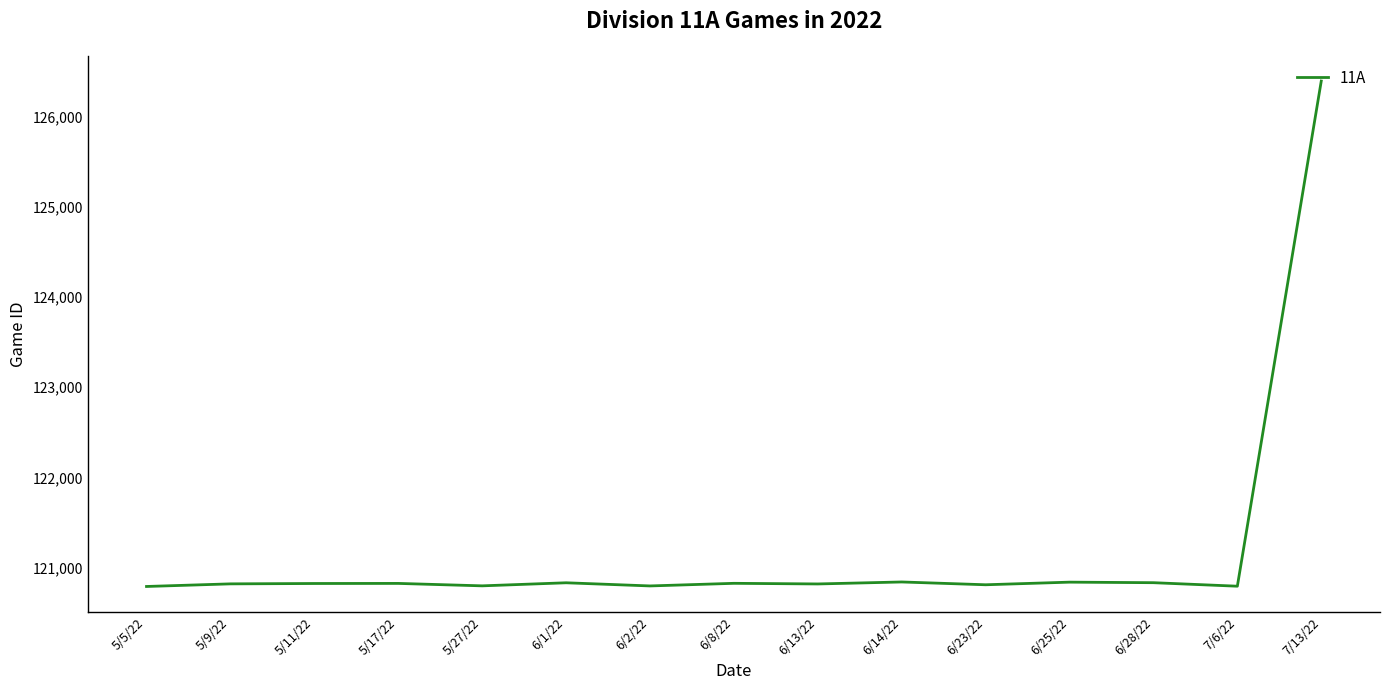

Is it true that the value at 6/13/22 is 120817?

True